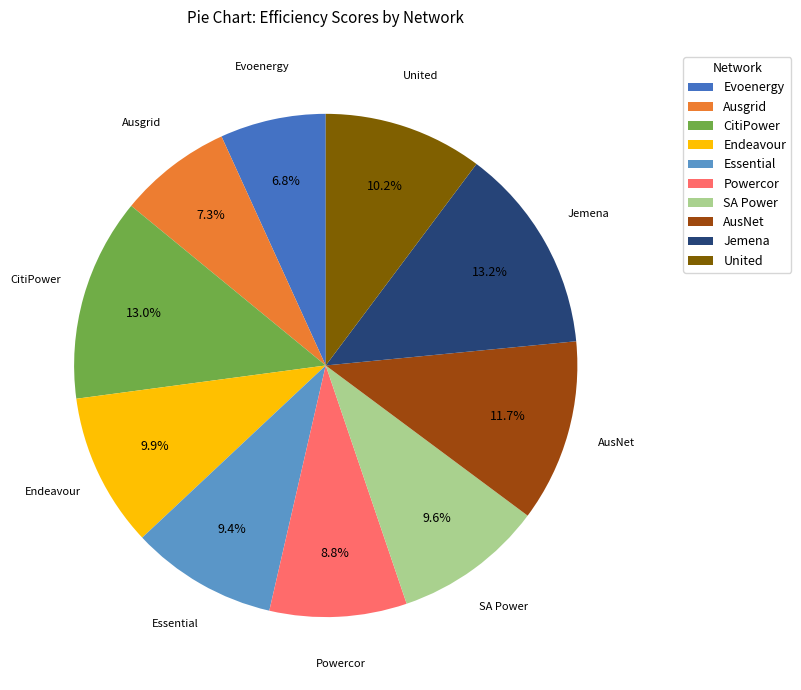

How many slices are in this pie chart?

10